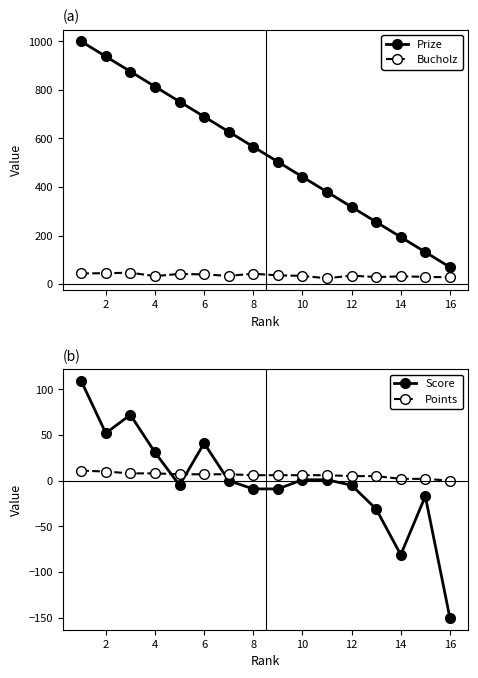

How many interior local valleys does the Score series have?

3